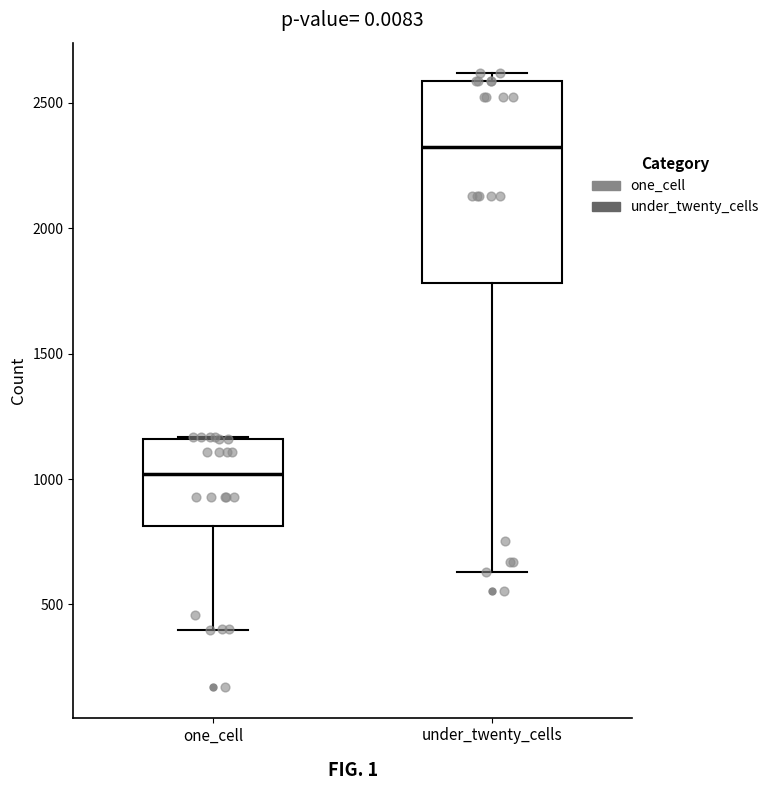

Where is the upper edge of the box for under_twenty_cells on the y-axis? The values are not printed on the chart, so give them approximately, as read against the axis.

2600